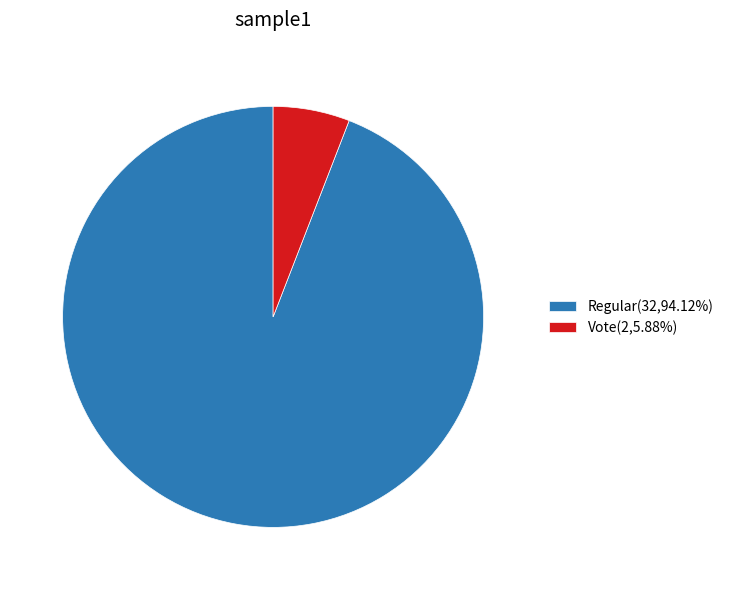

Is there a majority slice in this chart?

Yes